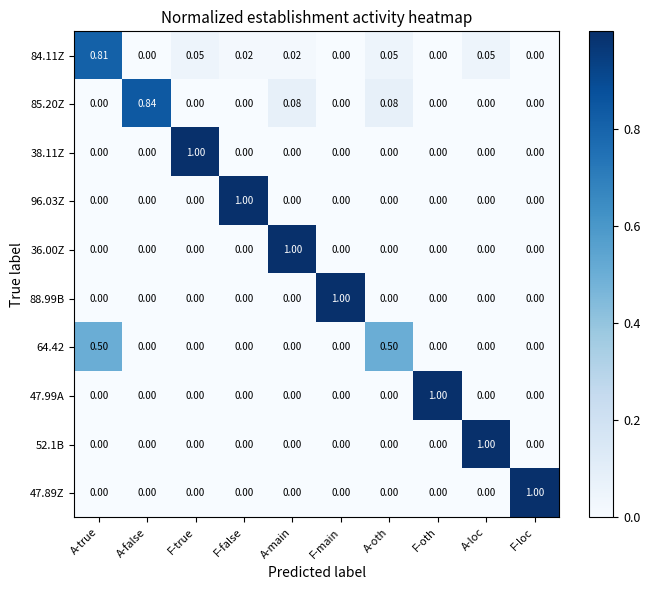

At which label does 47.89Z reach its peak?

F-loc